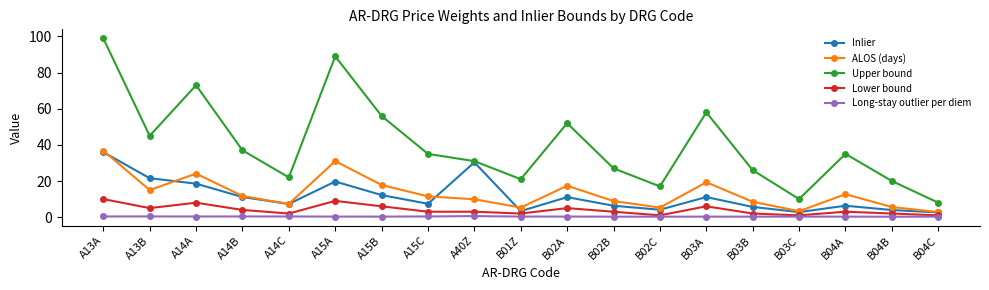

What is the highest value of the Inlier series?

36.0